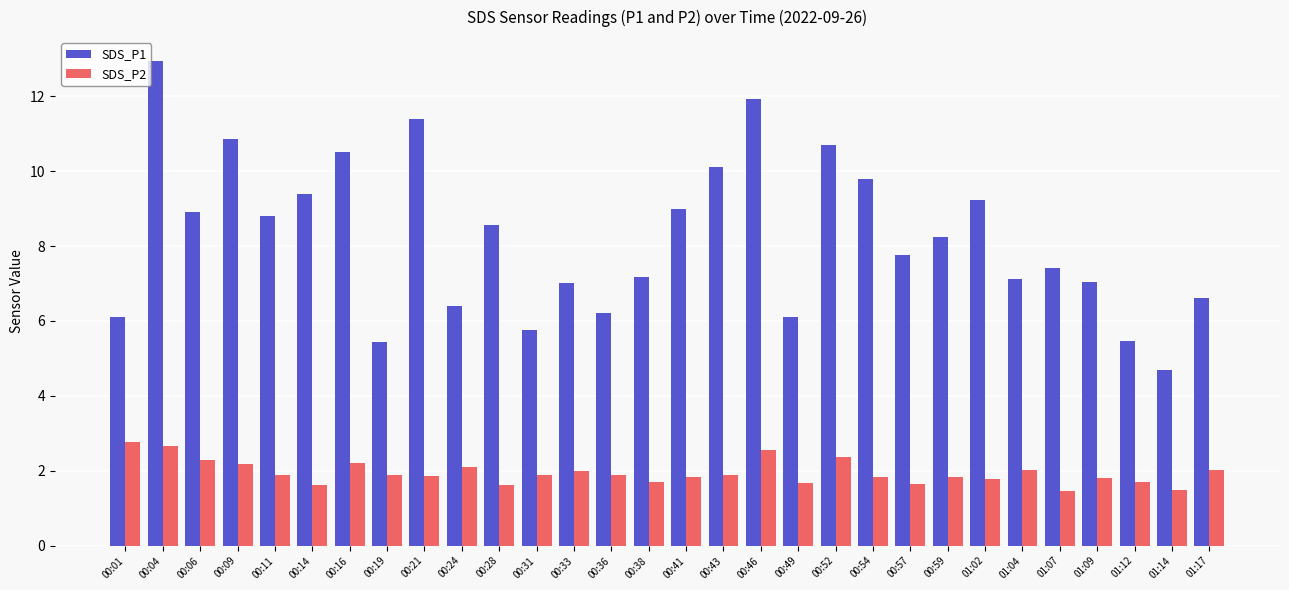

Which category has the lowest value in the SDS_P1 series?

01:14